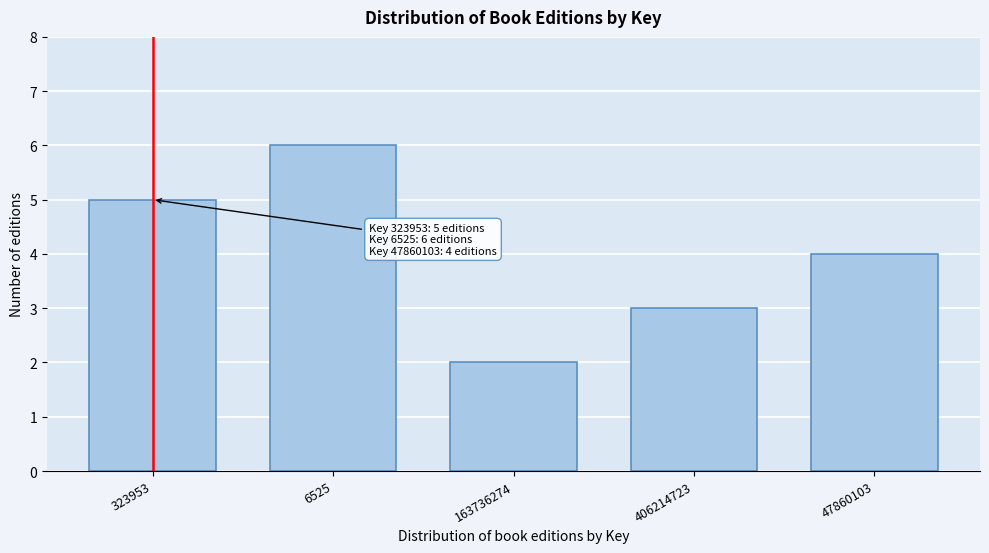

Reading right to left, transcribe all the data shown in this chart.

47860103=4	406214723=3	163736274=2	6525=6	323953=5